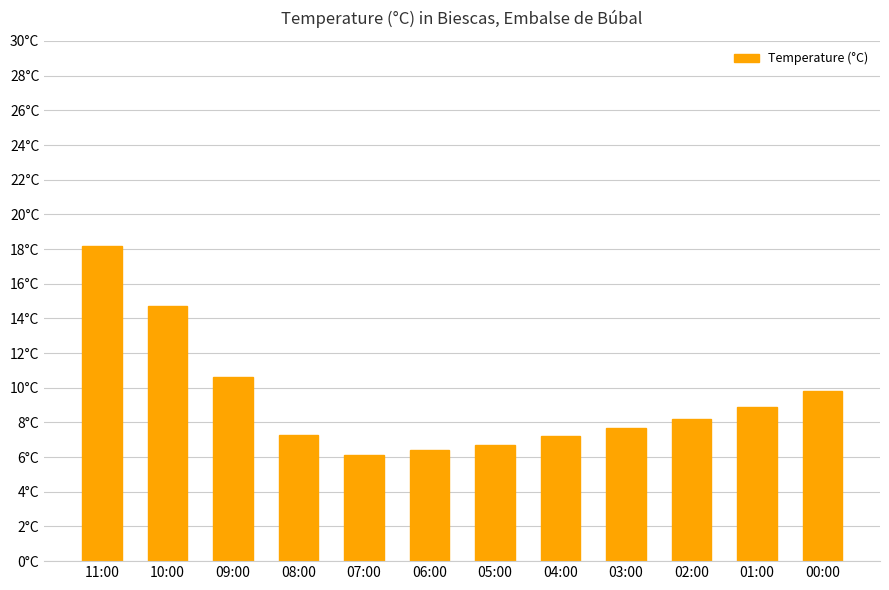

Which category has the lowest value across all series?

07:00